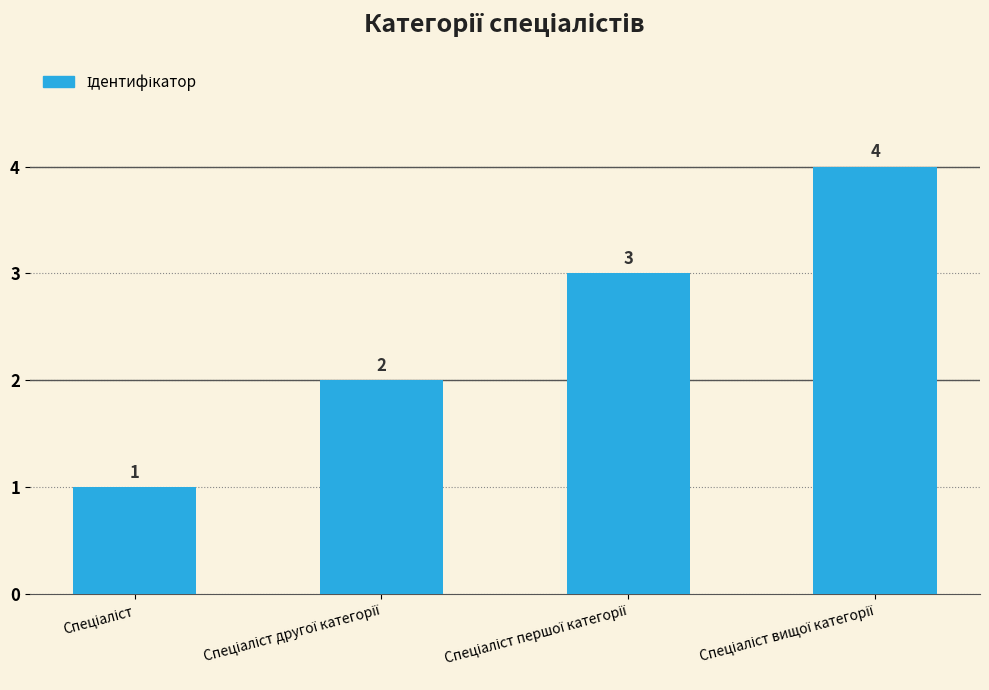

How many categories are shown in the chart?

4